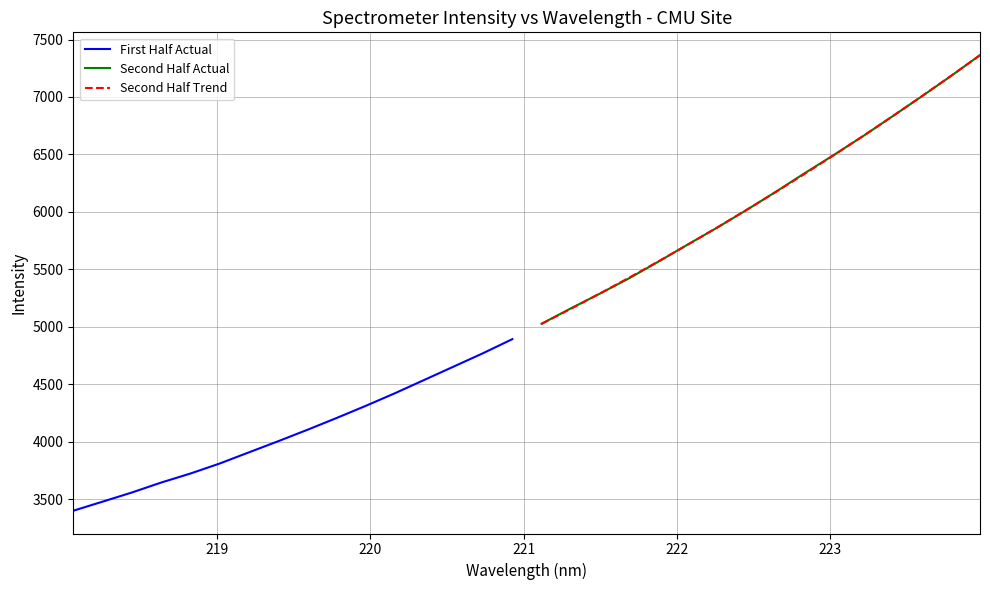

What is the lowest value of the Second Half Trend series?

5025.4